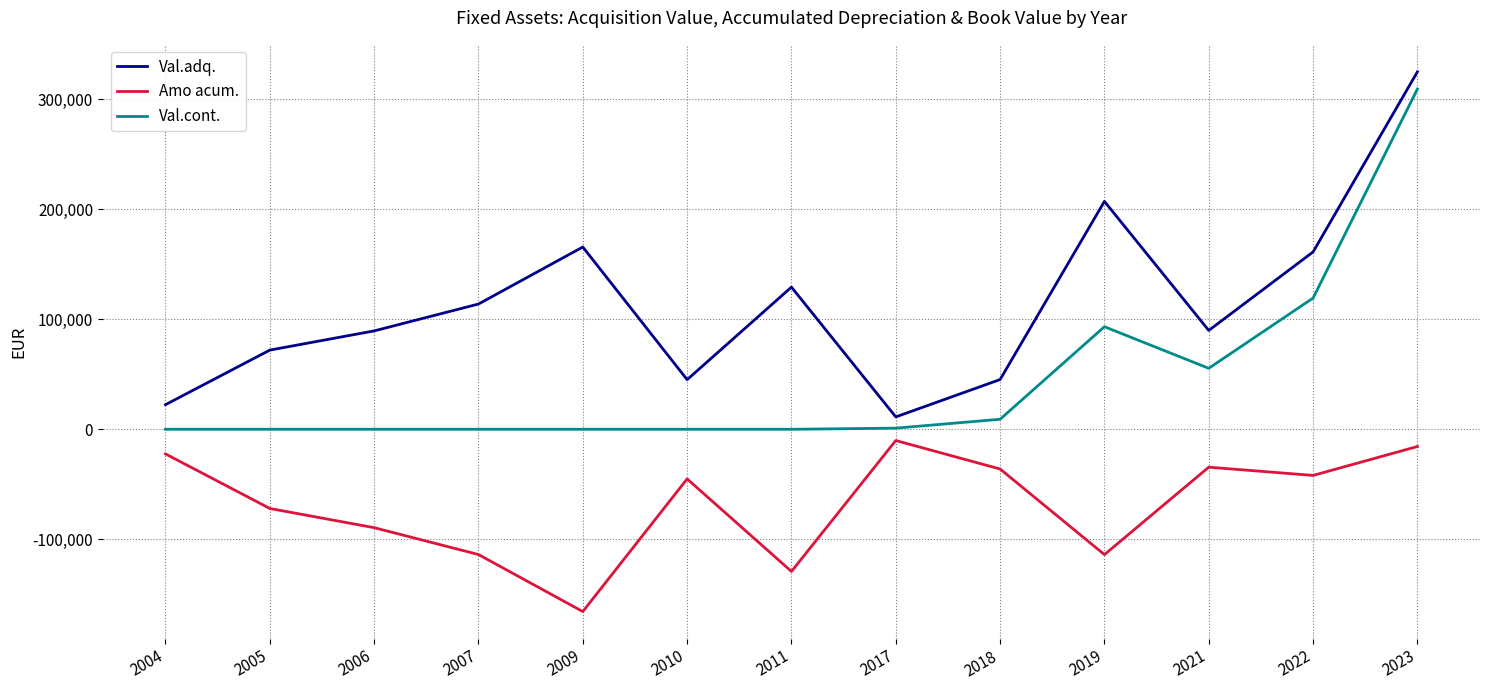

Is it true that Val.adq. equals 61011.4 at 2009?

False